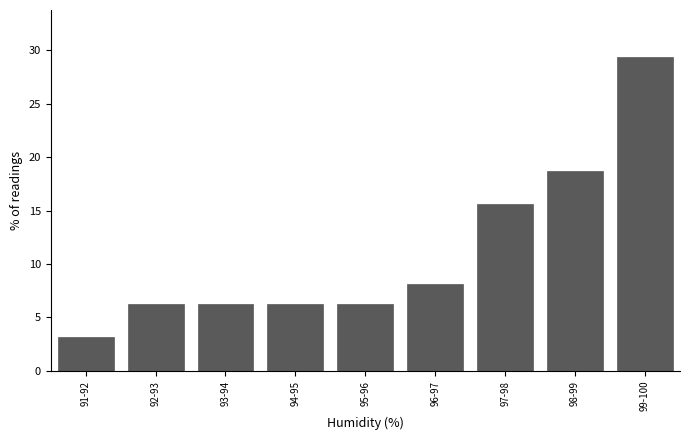

What is the sum of the values at 95-96 and 91-92?

9.4